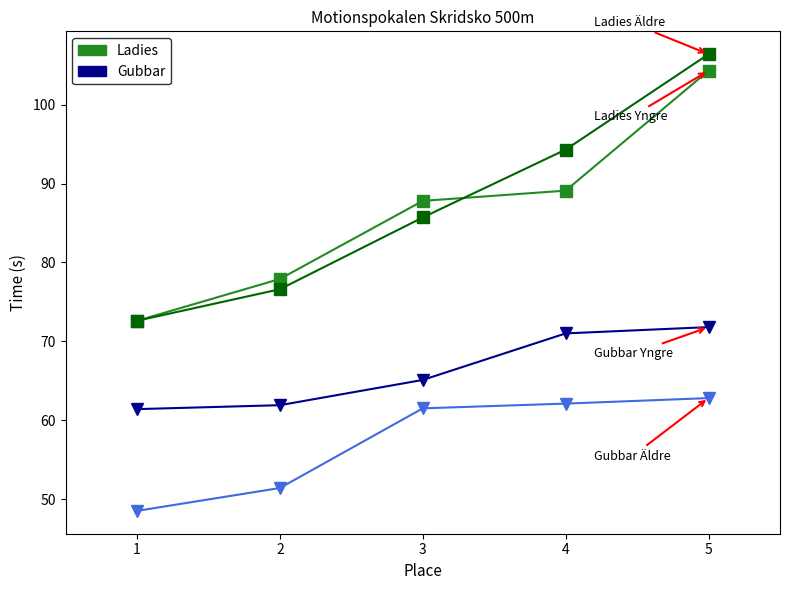

What is the difference between the highest and lowest values at 5?

43.6